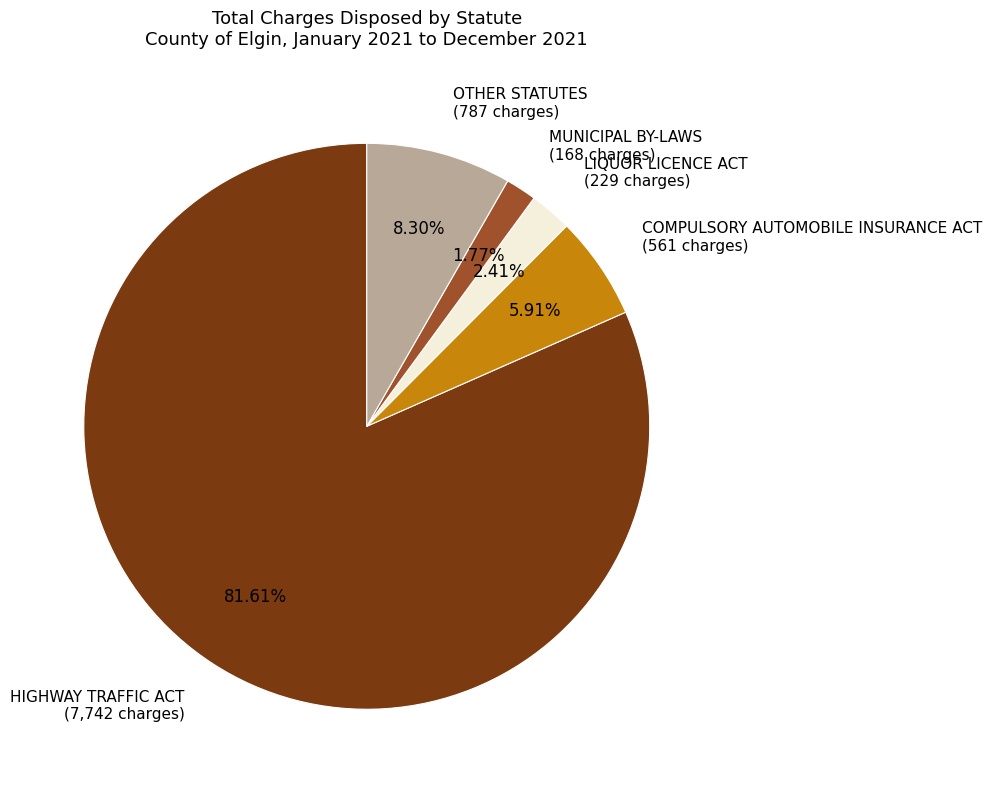

What is the ratio of the value at MUNICIPAL BY-LAWS to the value at LIQUOR LICENCE ACT?

0.7